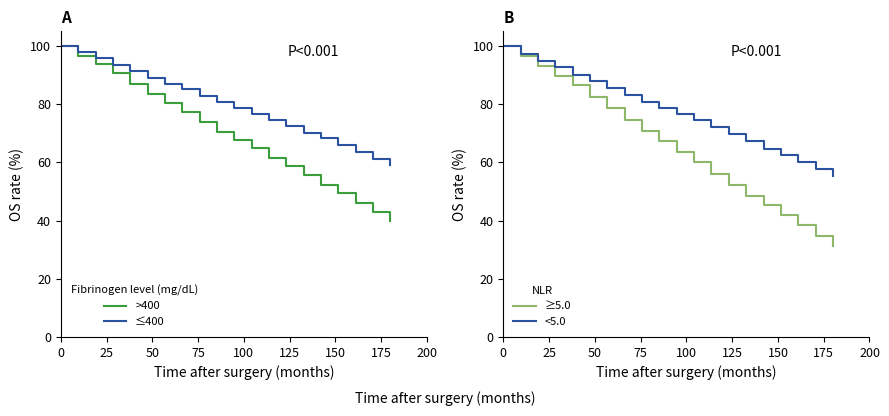

What is the difference between the maximum and minimum values?

60.2